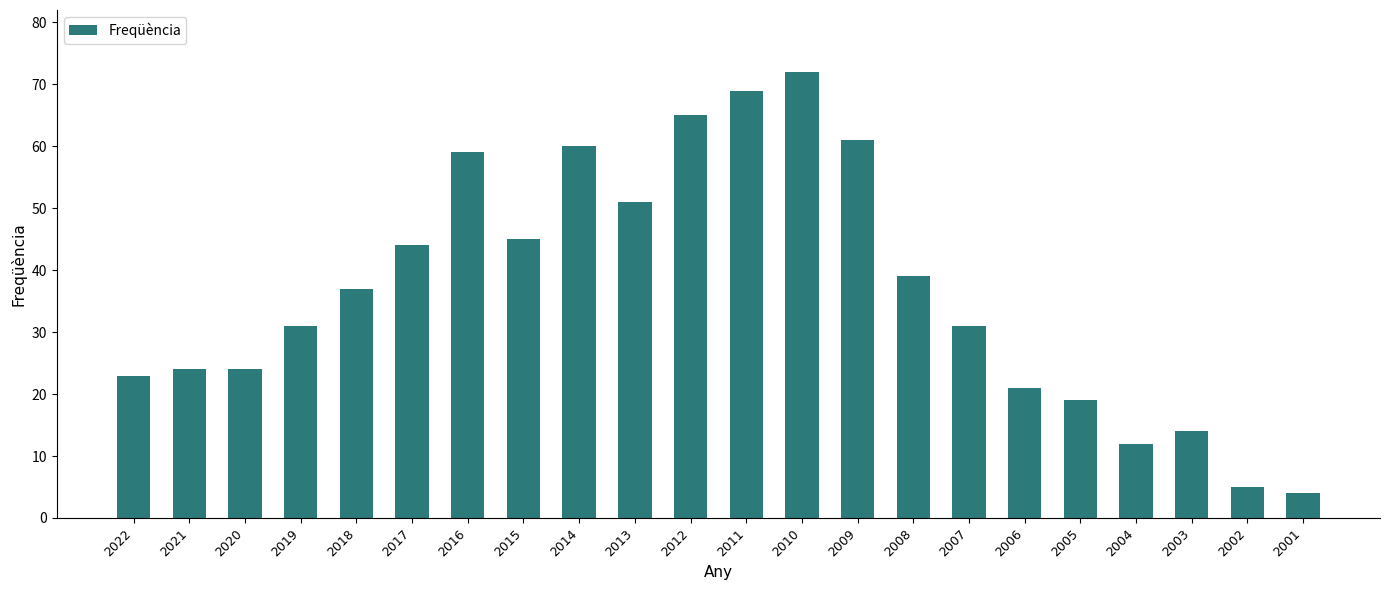

What is the change in value from 2021 to 2016?

+35